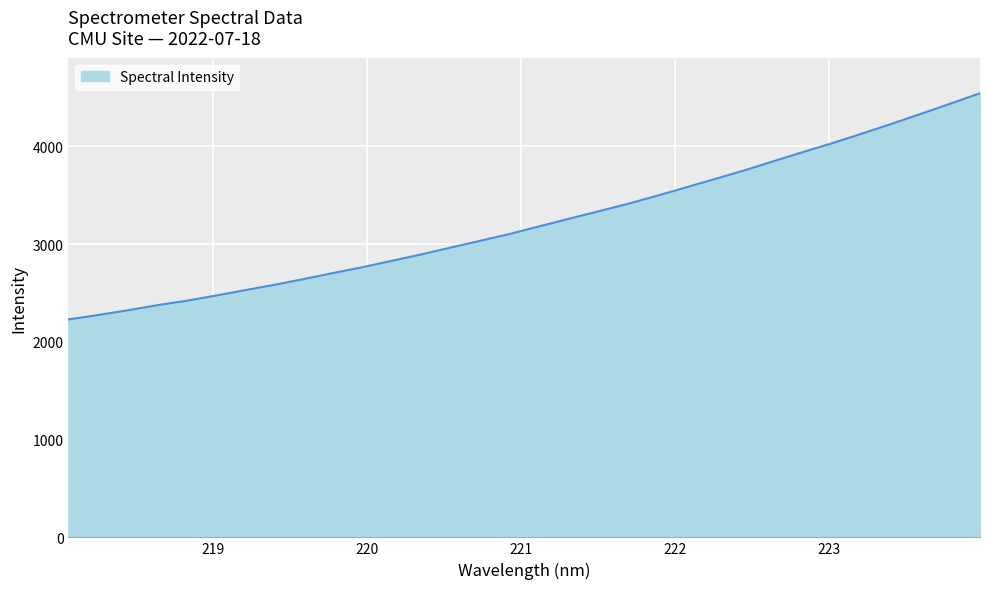

What is the minimum value shown in the chart?

2229.3